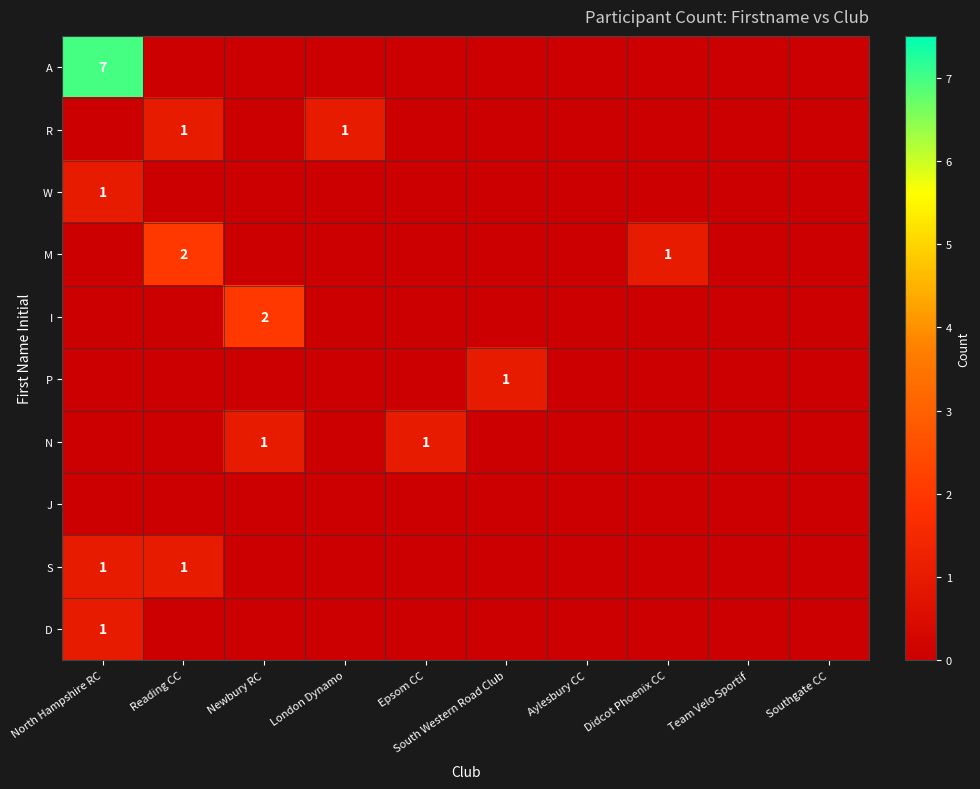

The S series shows 1 at Reading CC. True or false?

True